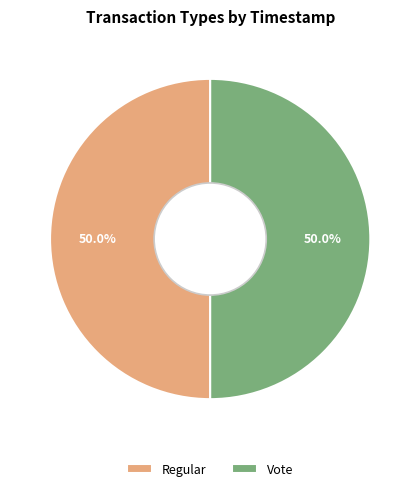

What is the ratio of the value at Regular to the value at Vote?

1.0